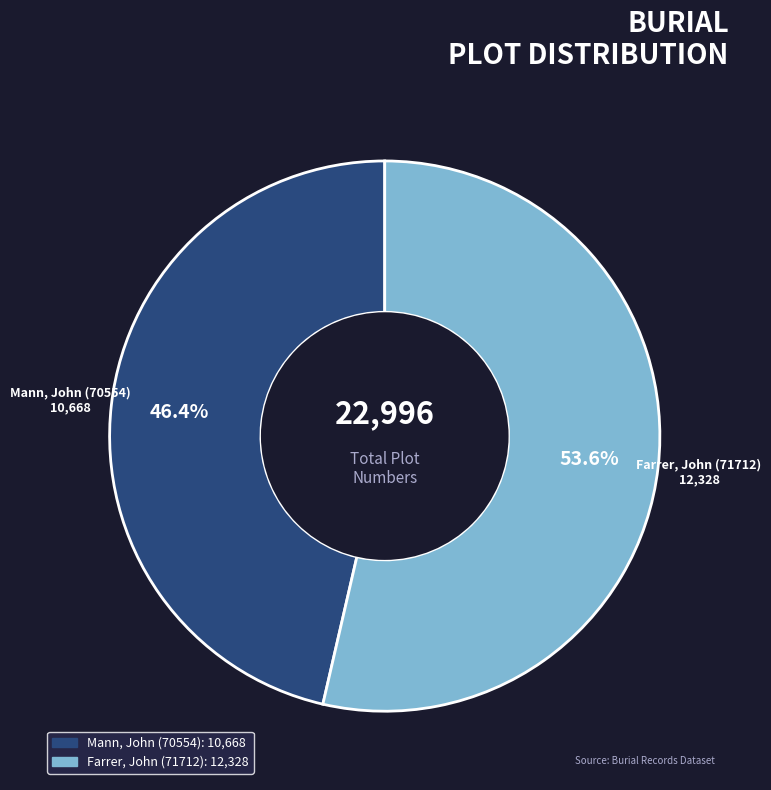

How many slices are in this pie chart?

2